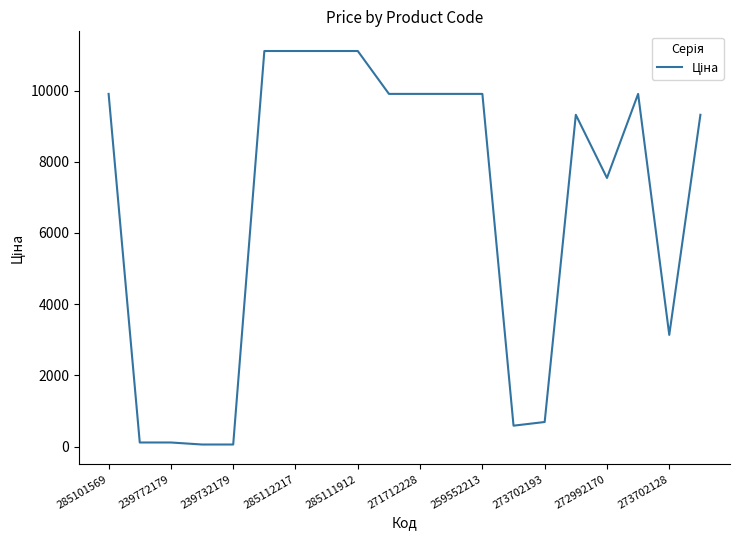

What is the difference between the maximum and minimum values?

11056.9